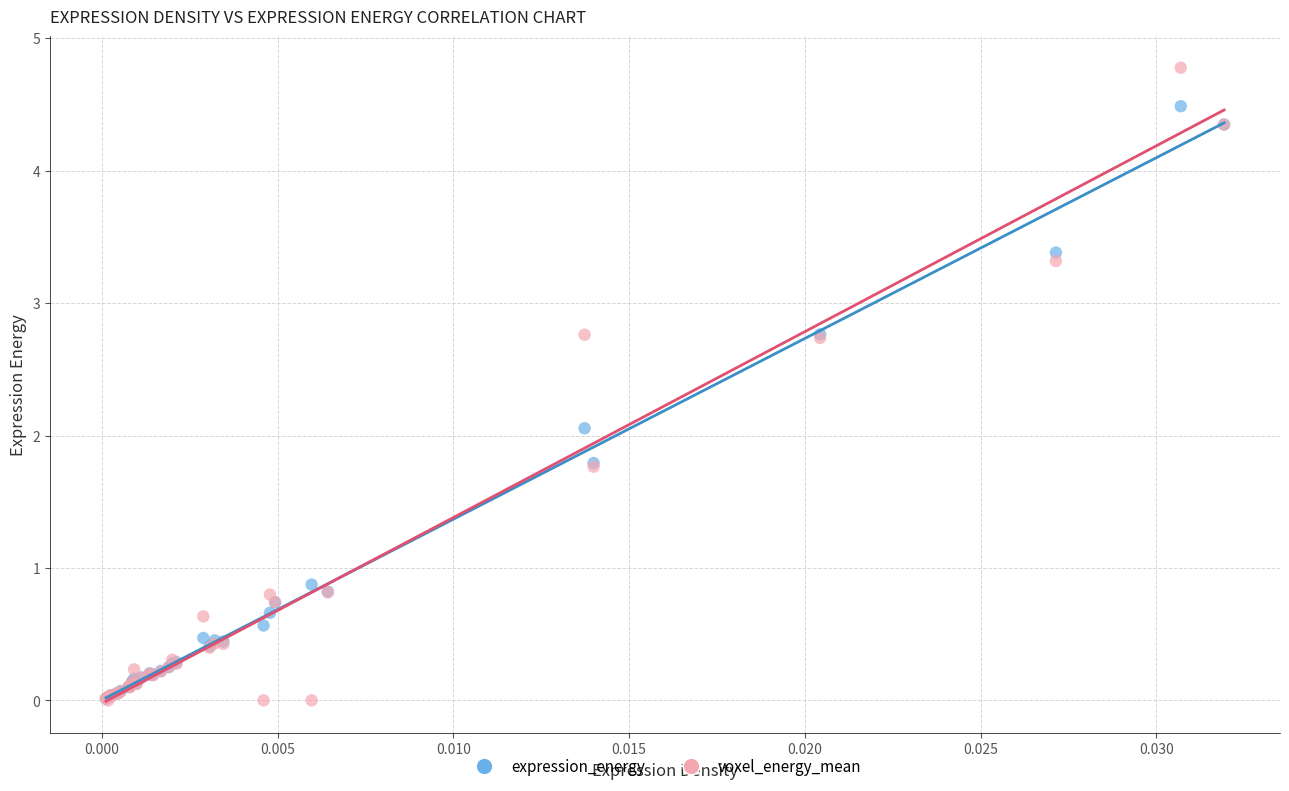

In the expression_energy series, what Y value is closest to 2?

2.1